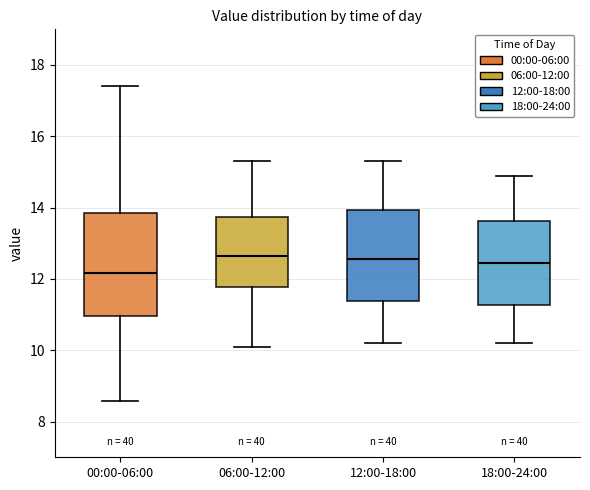

Reading left to right, read every box against the y-axis: the position of its median line, the range the box covers, and the ends of its whiskers. The values are not printed on the chart, so give them approximately, as read against the axis.

00:00-06:00: median 12.2, box 11.0 to 13.8, whiskers 8.6 to 17.4
06:00-12:00: median 12.6, box 11.8 to 13.8, whiskers 10.2 to 15.4
12:00-18:00: median 12.6, box 11.4 to 14.0, whiskers 10.2 to 15.4
18:00-24:00: median 12.4, box 11.2 to 13.6, whiskers 10.2 to 15.0